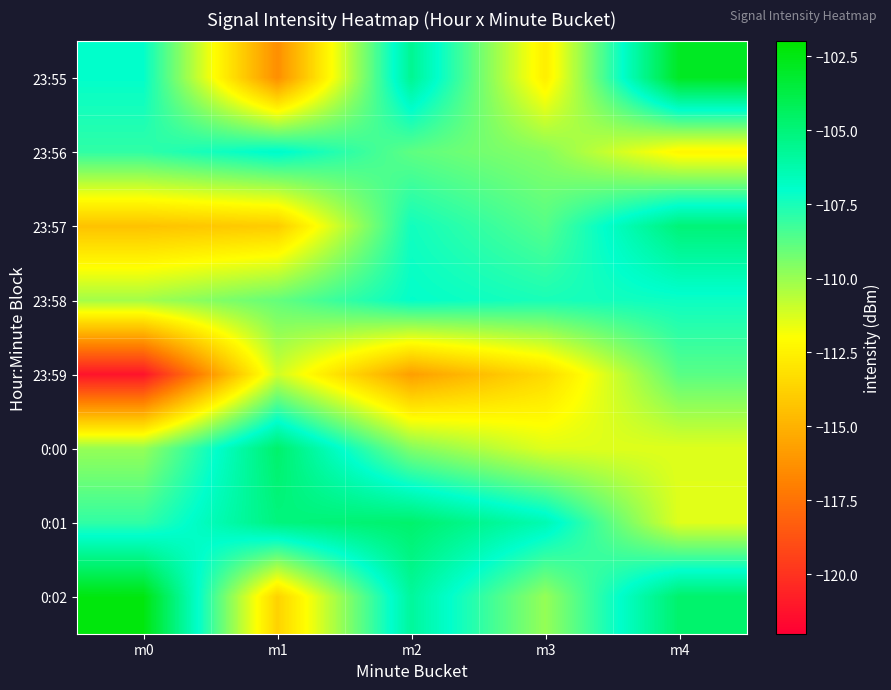

At which category is the sum across all series the highest?

m4